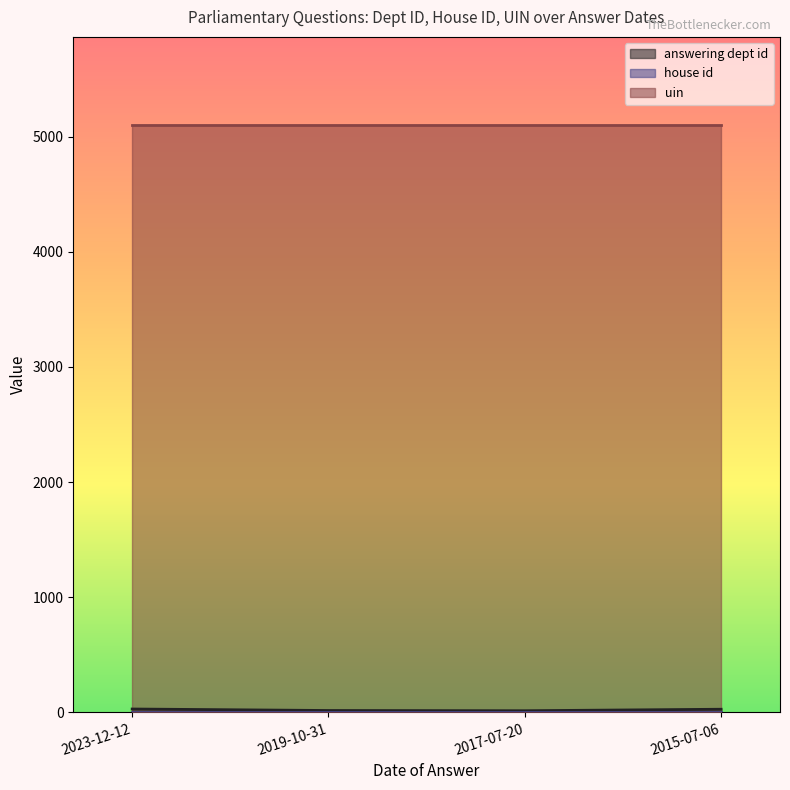

Reading left to right, extract all data points from this chart.

answering dept id: 2023-12-12=29	2019-10-31=16	2017-07-20=14	2015-07-06=27
house id: 2023-12-12=1	2019-10-31=1	2017-07-20=1	2015-07-06=1
uin: 2023-12-12=5102	2019-10-31=5102	2017-07-20=5102	2015-07-06=5102